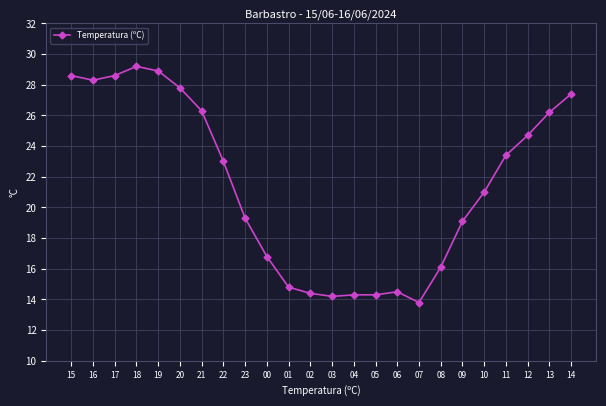

What is the difference between the values at 23 and 20?

8.5